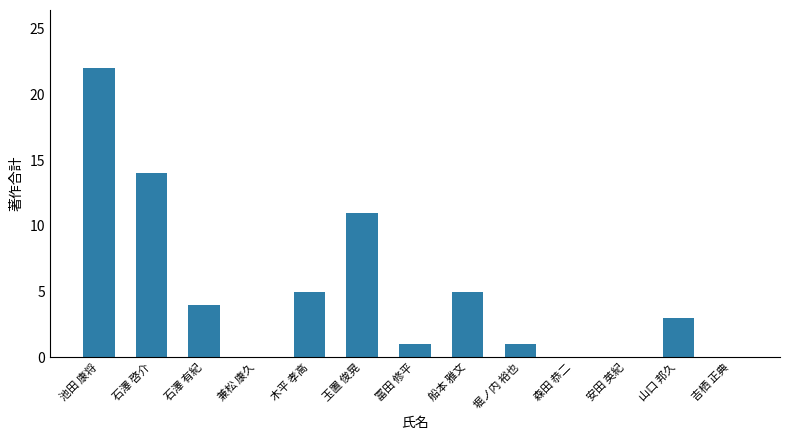

What is the sum of all values?

66